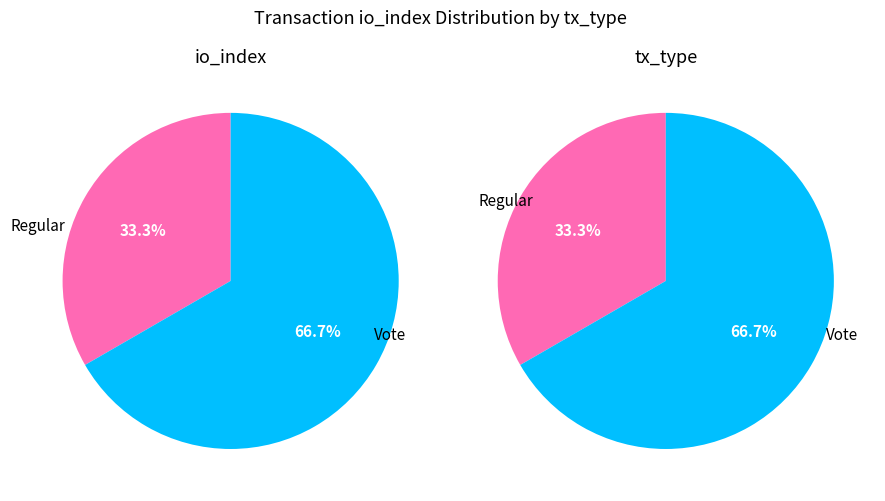

Which category has the smallest portion of the pie?

Regular